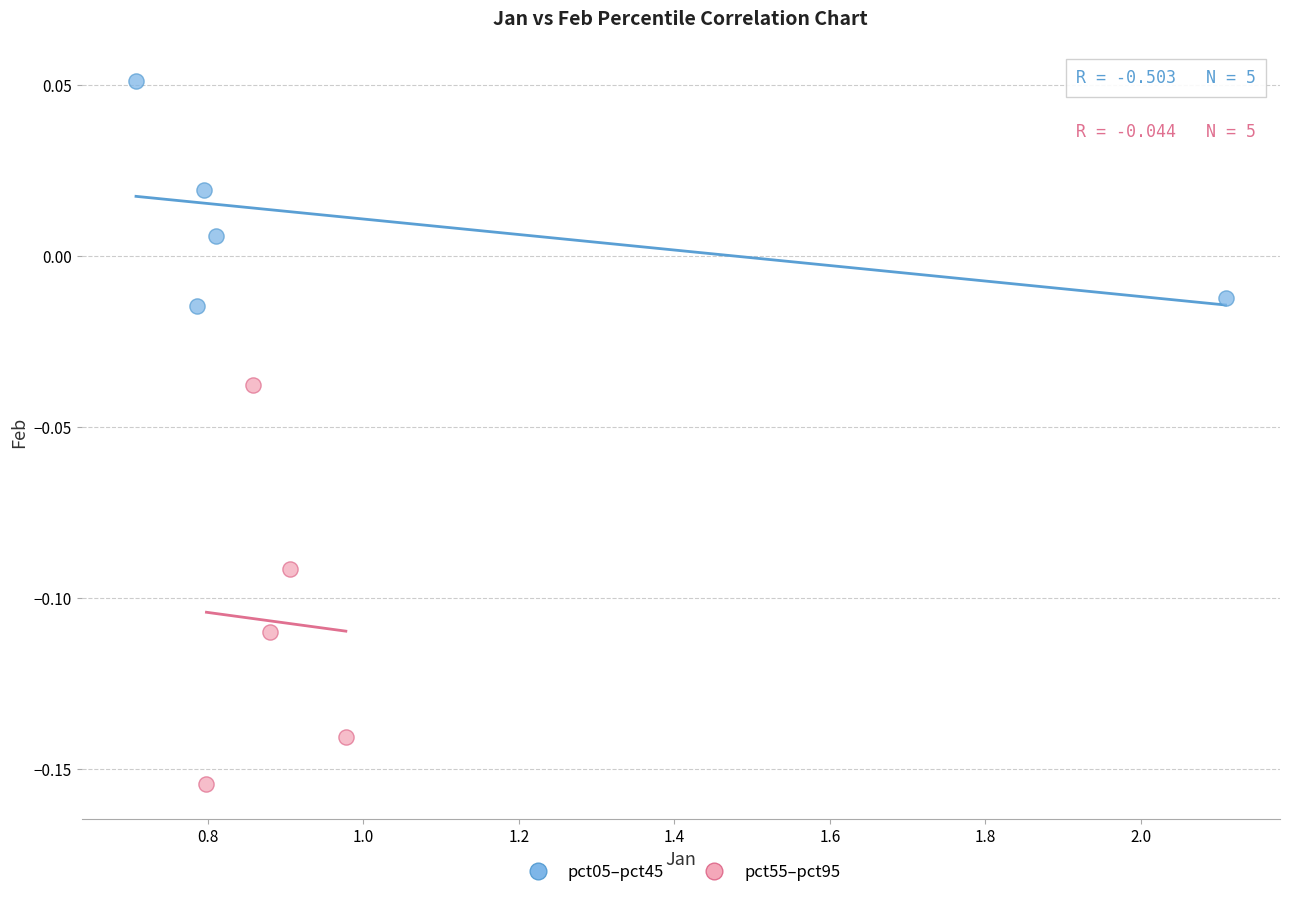

Which series reaches the minimum Y coordinate?

pct55–pct95